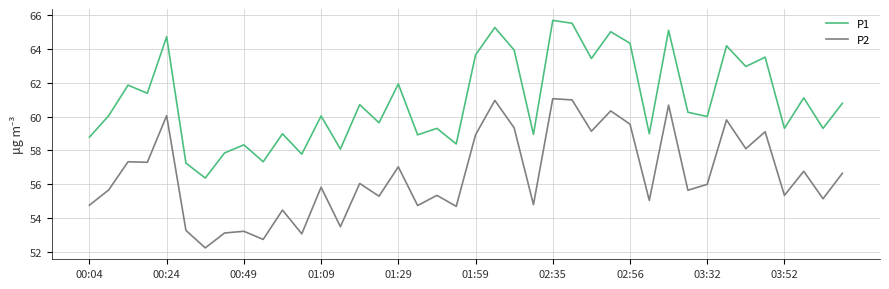

Which series has the largest total across all categories?

P1